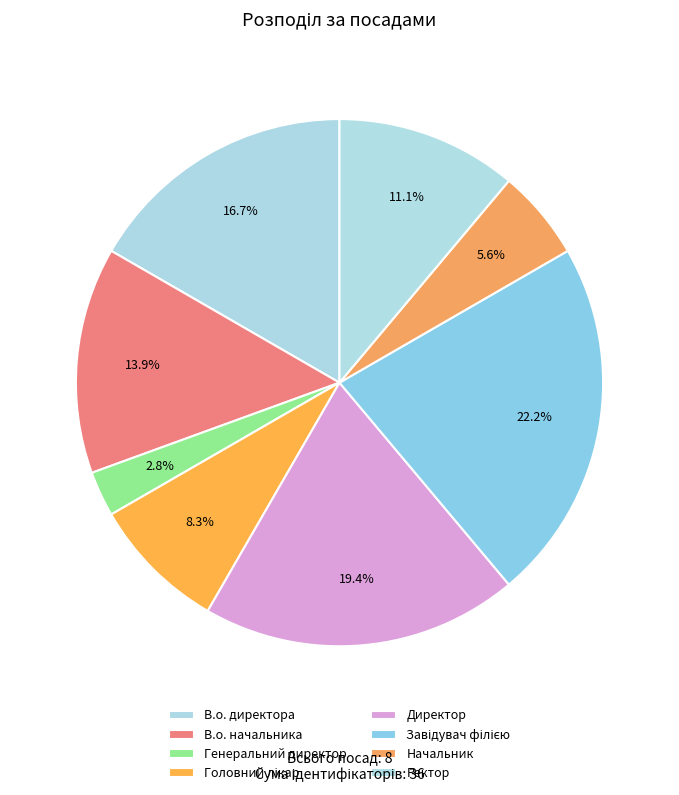

What percentage is NOT represented by Головний лікар?

91.7%